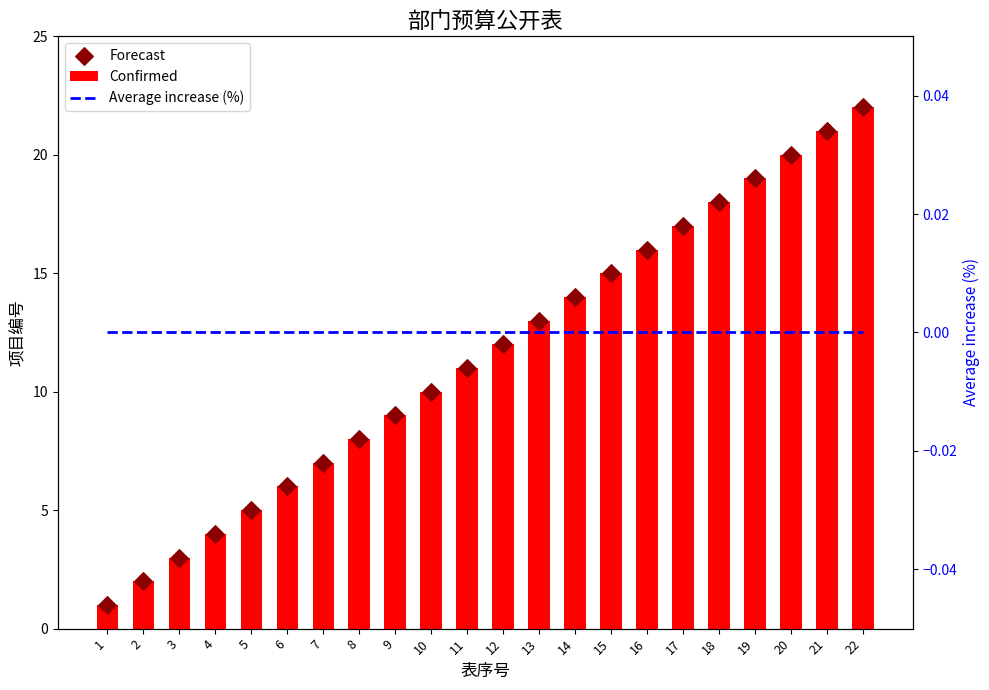

At which category is the sum across all series the highest?

22